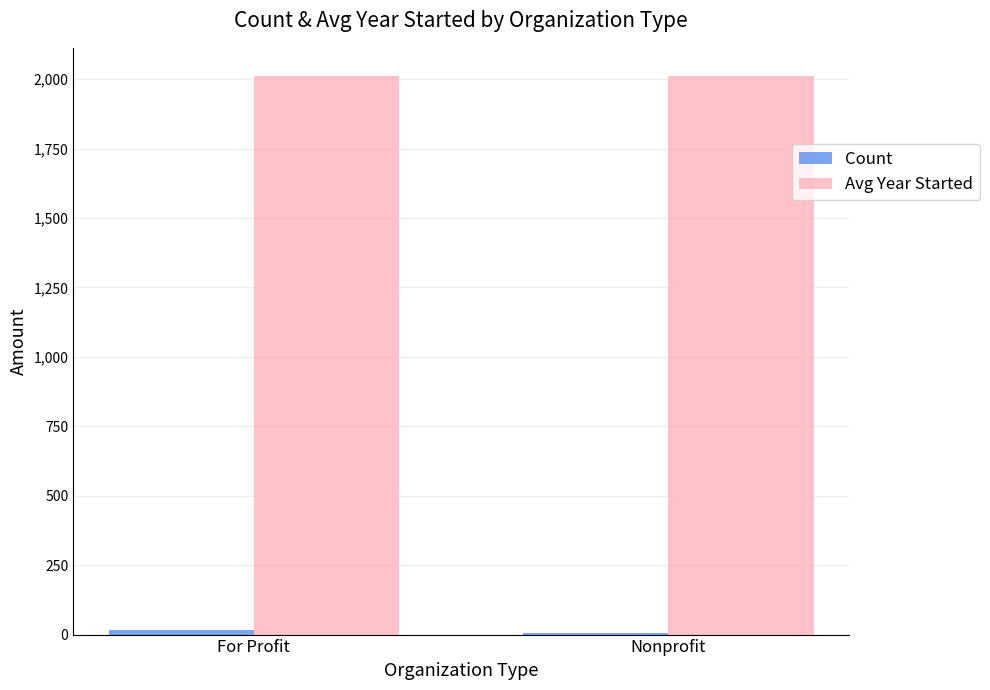

What position from the right is Nonprofit?

1